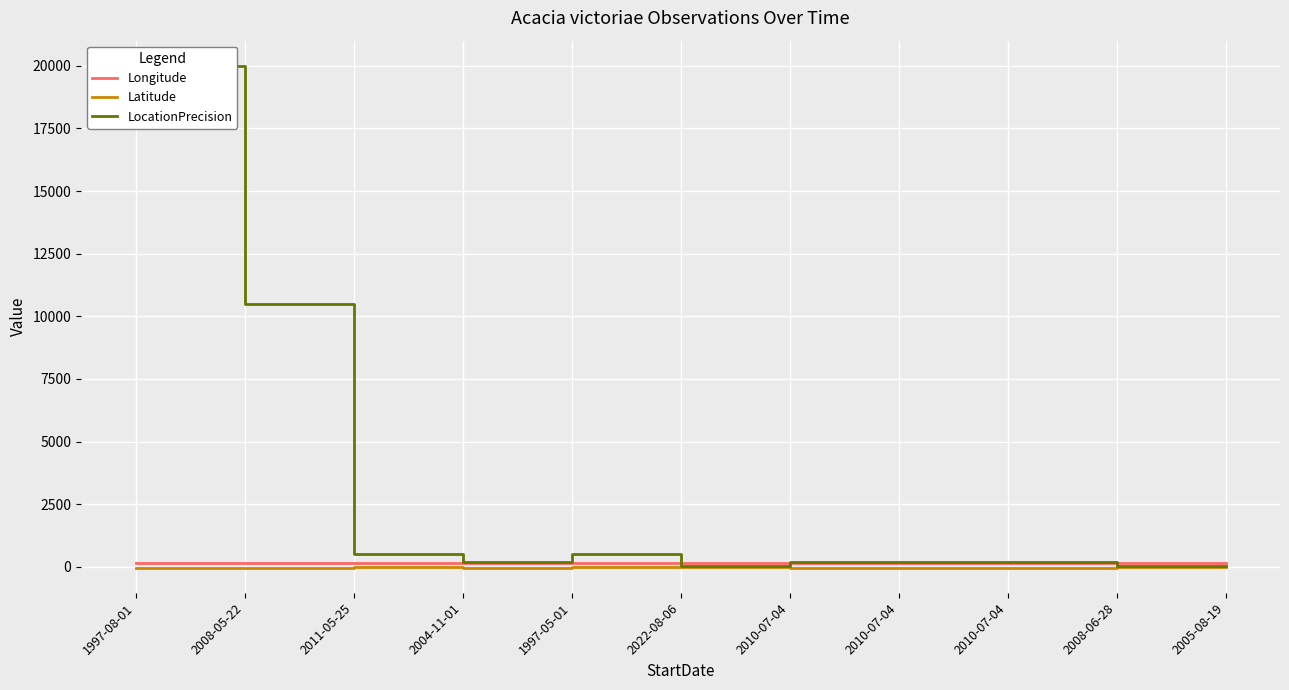

How many times do Longitude and LocationPrecision cross each other?

3